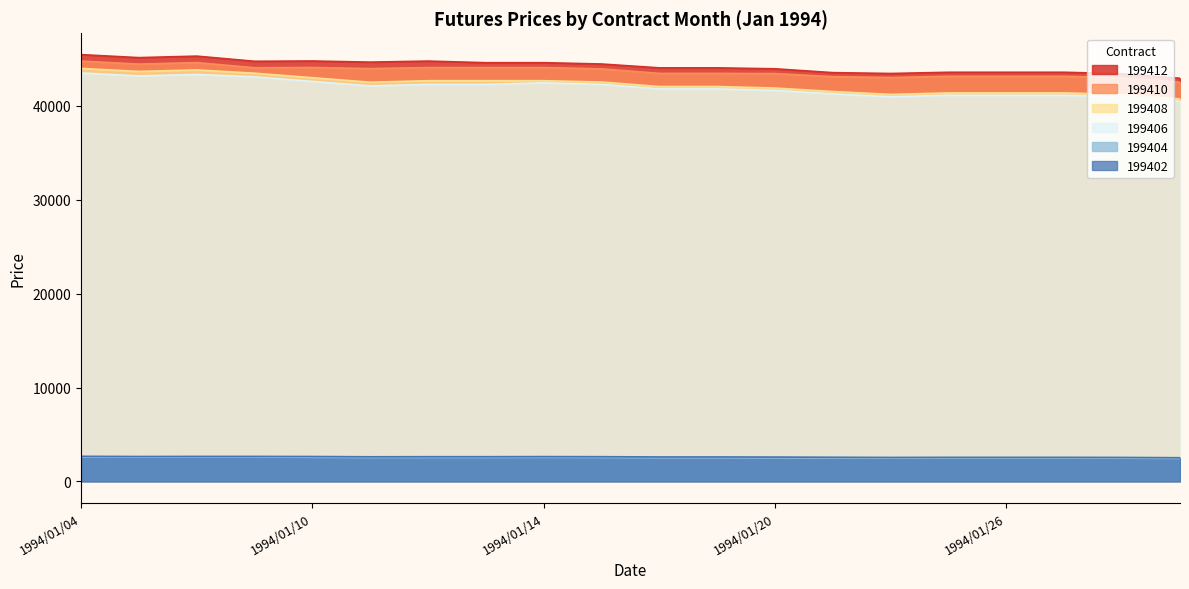

What is the difference between the highest and lowest values at 1994/01/28?

40960